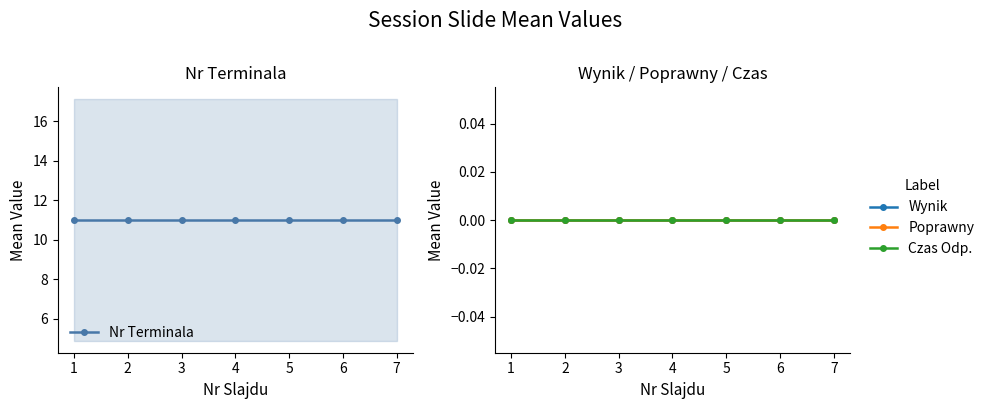

The value of Wynik at 3 is 0. True or false?

True